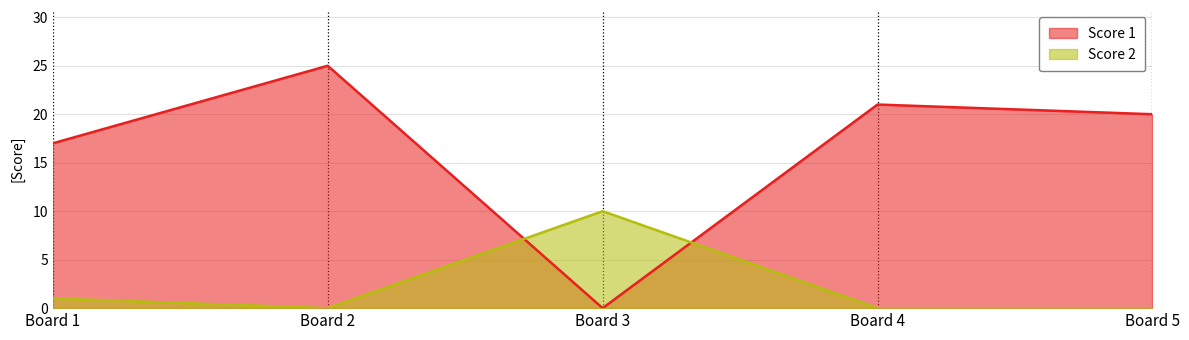

Which series has the largest total across all categories?

Score 1